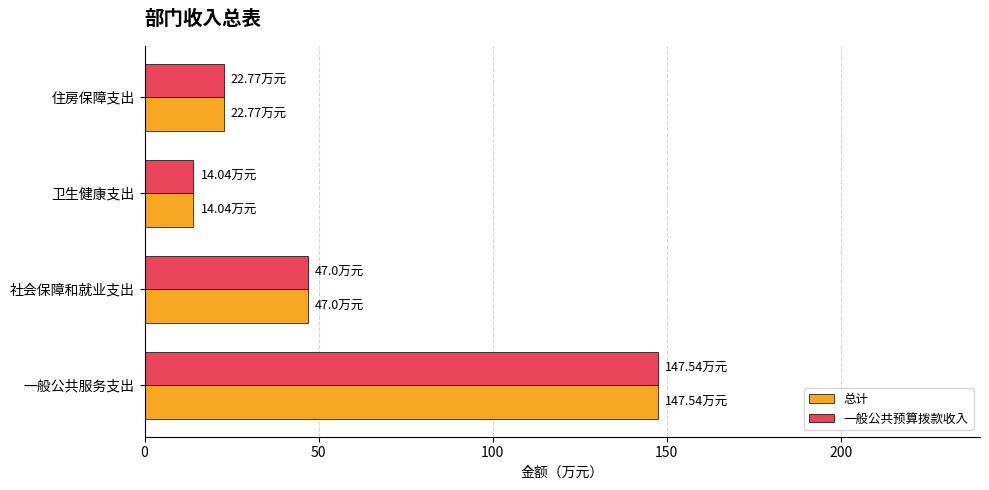

Rank the categories by 总计 value from highest to lowest.

一般公共服务支出, 社会保障和就业支出, 住房保障支出, 卫生健康支出